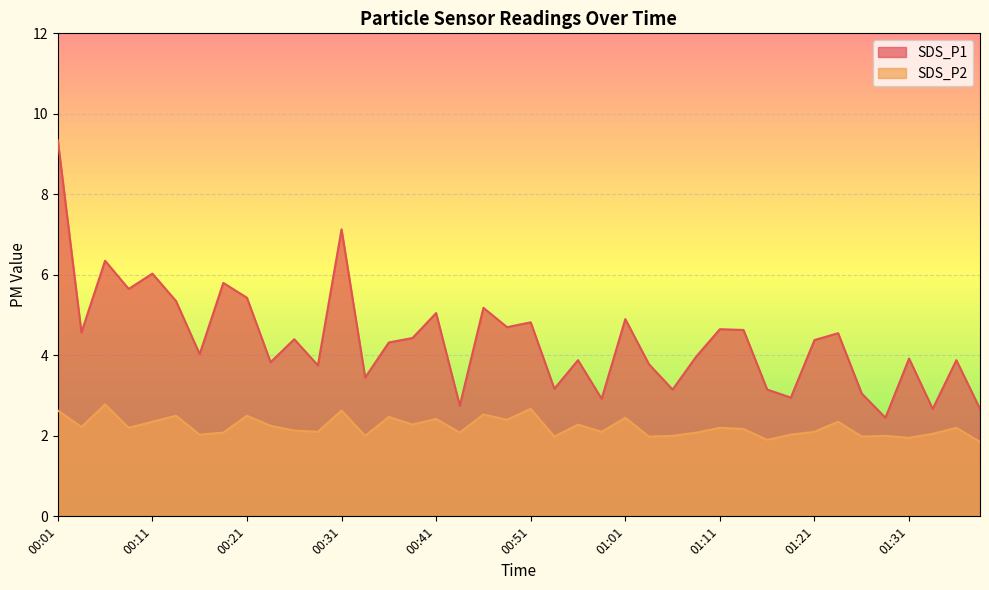

True or false: SDS_P2 and SDS_P1 cross at least once.

False